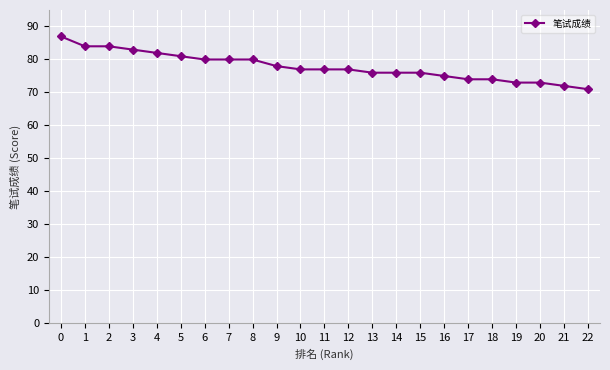

What is the greatest value displayed?

87